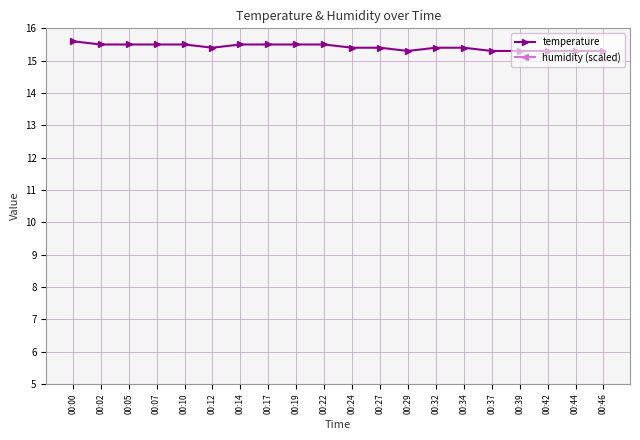

True or false: temperature has a value of 15.3 at 00:39.

True